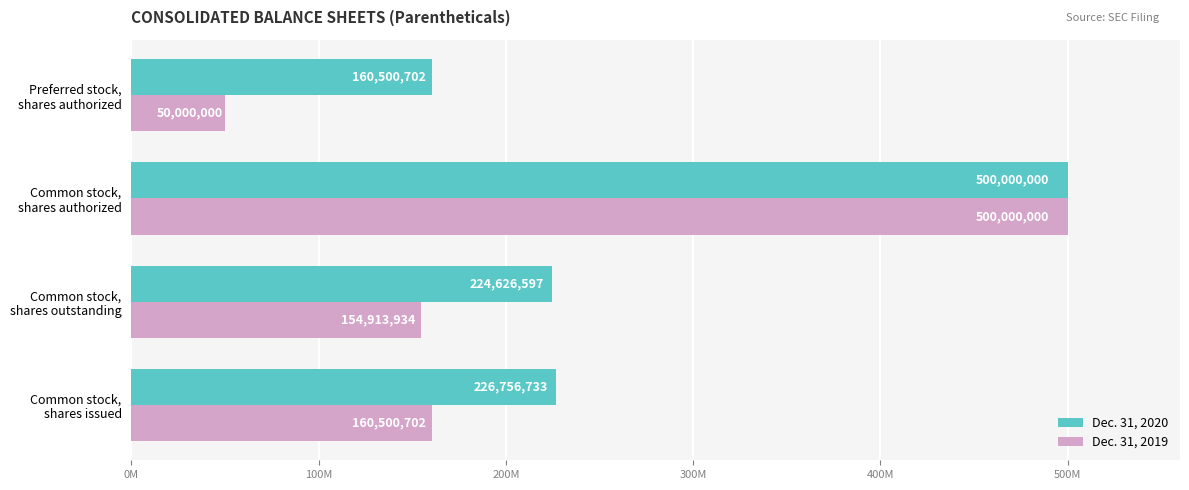

What are all the series names shown in the legend?

Dec. 31, 2020, Dec. 31, 2019